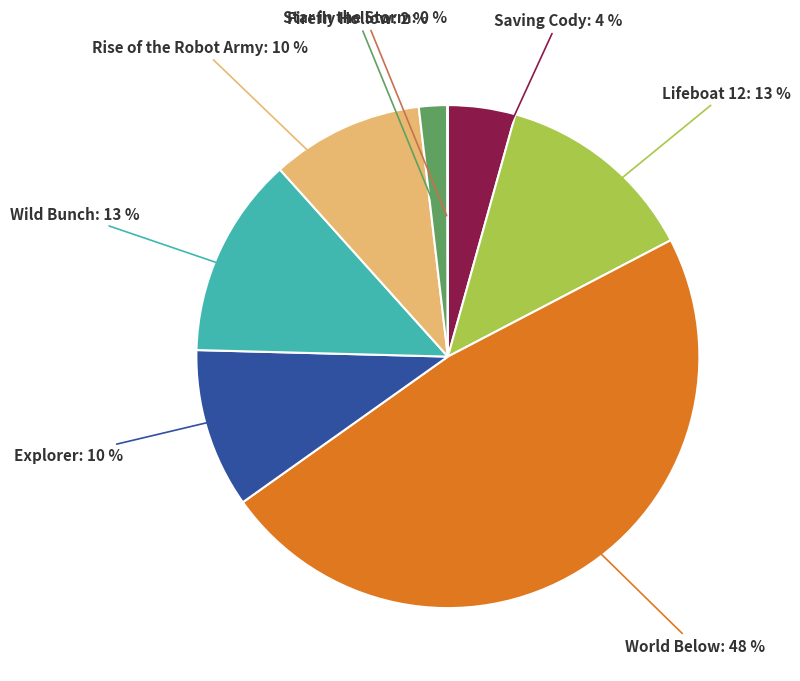

True or false: Explorer: 10 % accounts for 10% of the total.

True